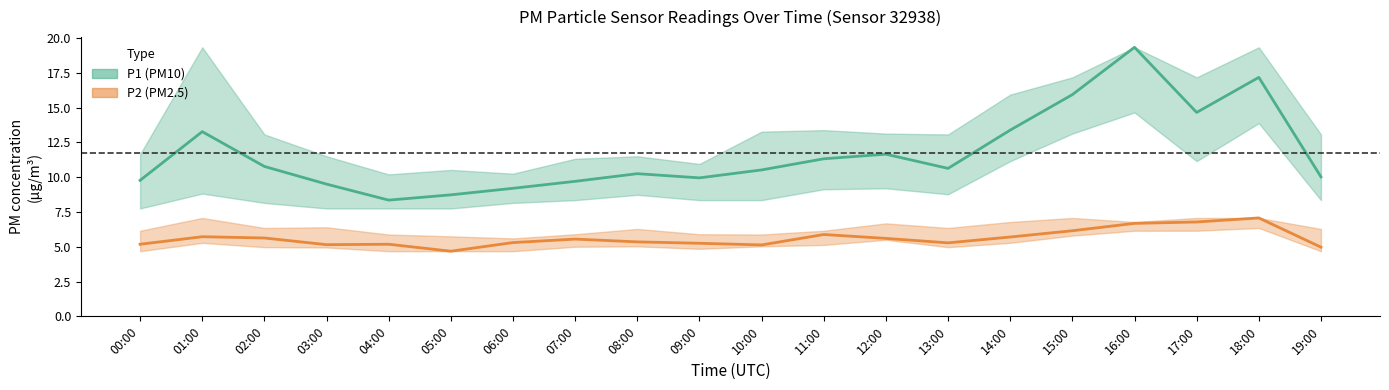

What is the value of the P2 (PM2.5) point at the 5th from the left?

5.2